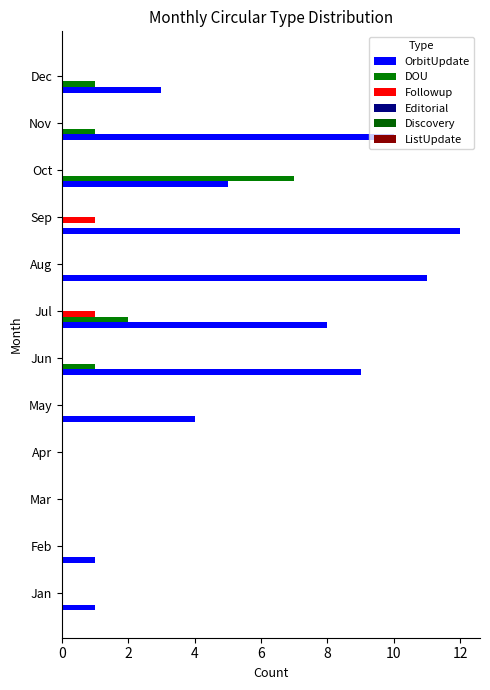

What is the maximum value shown in the chart?

12